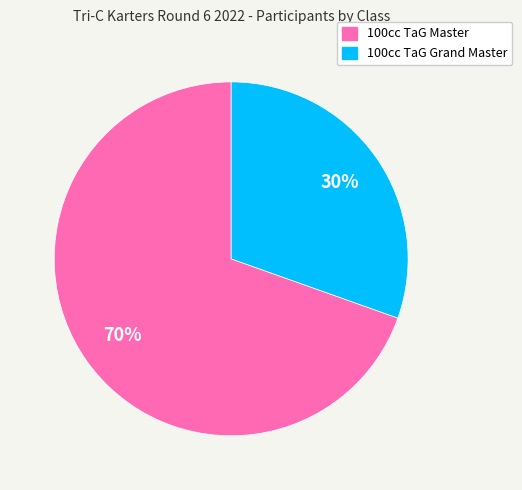

What is the ratio of the value at 100cc TaG Grand Master to the value at 100cc TaG Master?

0.4